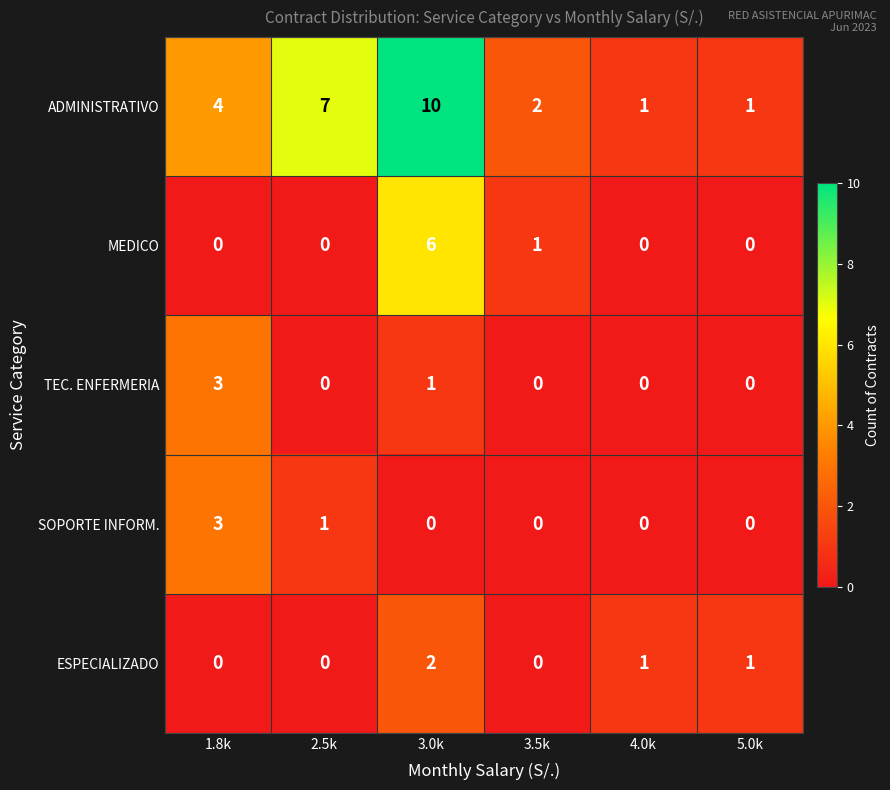

What is the sum of all ESPECIALIZADO values?

4